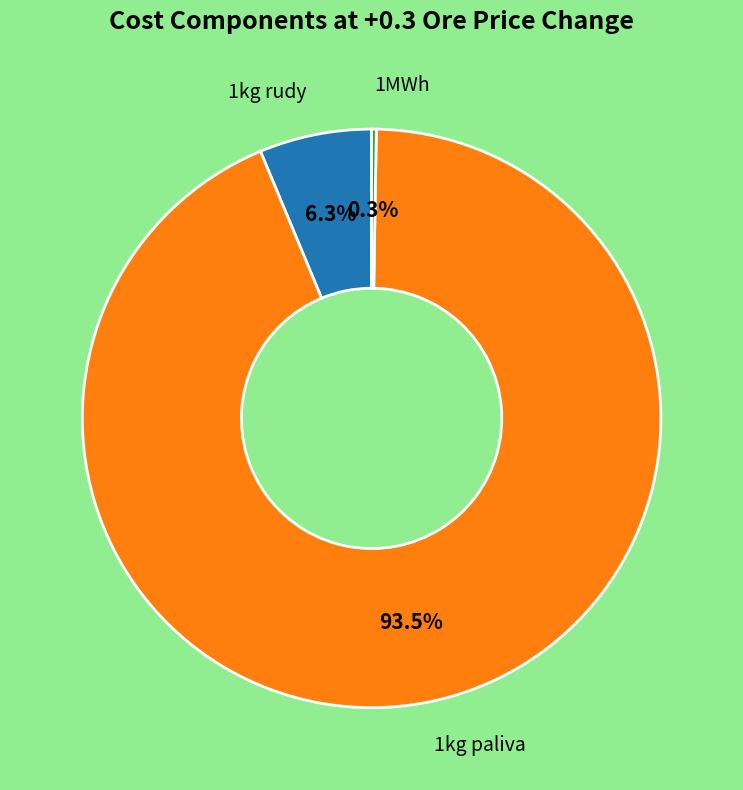

To the nearest percent, what percentage of the pie is 1kg rudy?

6%